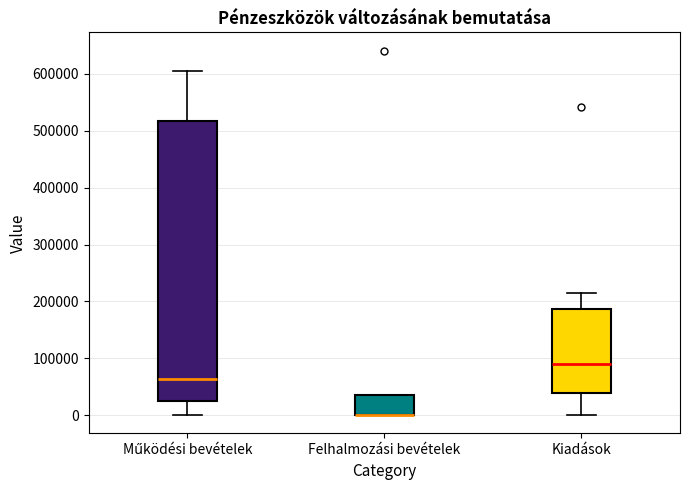

Reading left to right, transcribe this box plot: for each box, give where its median line is, the range the box spans, and where its two whiskers end, as read against the y-axis. The values are not printed on the chart, so give them approximately, as read against the axis.

Működési bevételek: median 60000, box 20000 to 520000, whiskers 0 to 610000
Felhalmozási bevételek: median 0 (drawn on the box's lower edge), box 0 to 30000, whiskers 0 to 40000
Kiadások: median 90000, box 40000 to 190000, whiskers 0 to 210000